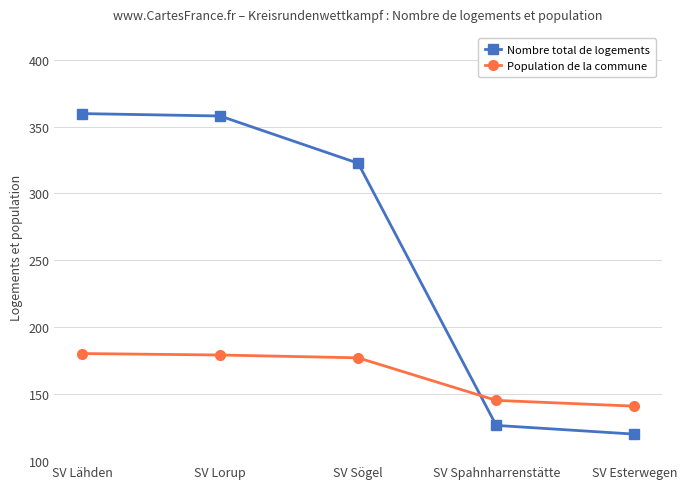

The Population de la commune series shows 179.3 at SV Lorup. True or false?

True